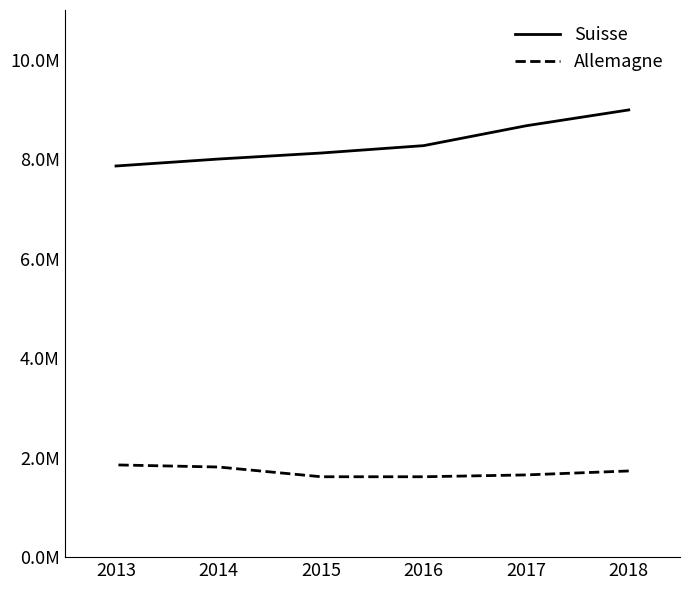

The Allemagne series shows 2607334 at 2016. True or false?

False